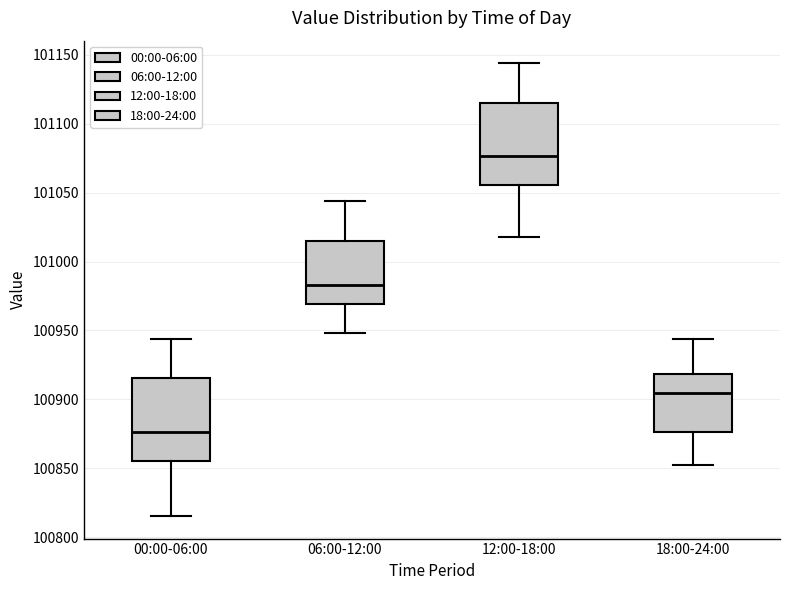

Which box has the highest median line?

12:00-18:00